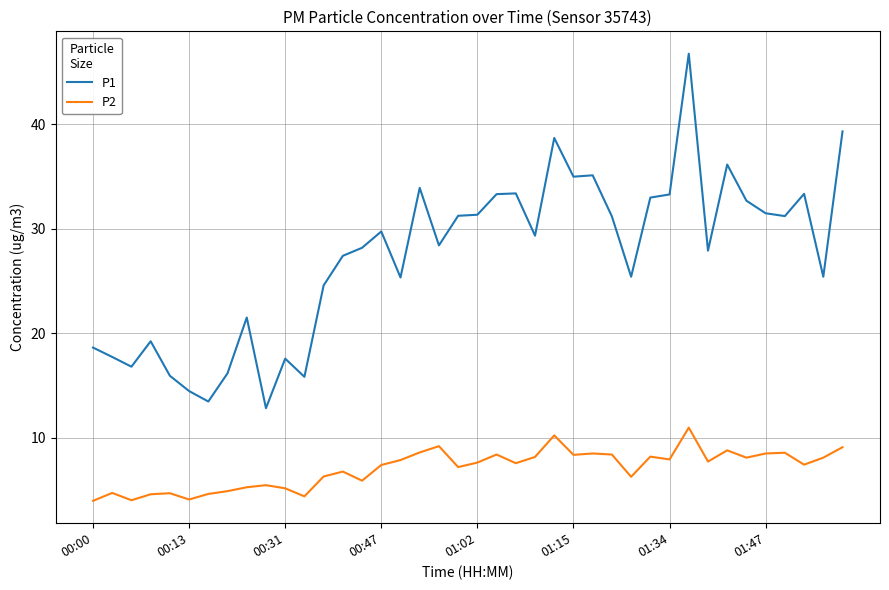

Which series has the largest total across all categories?

P1